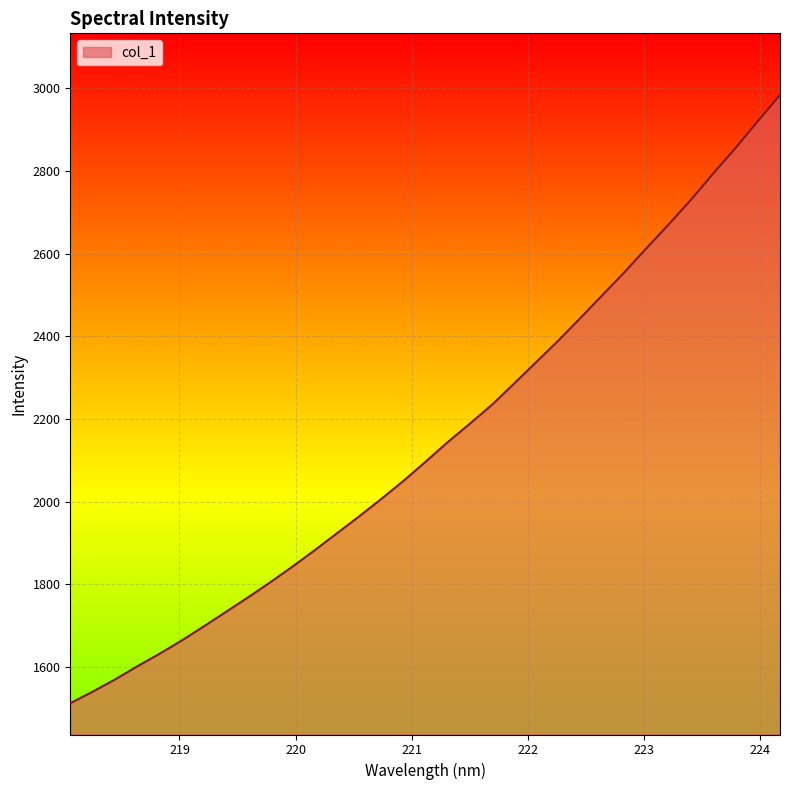

What is the maximum value shown in the chart?

2984.0